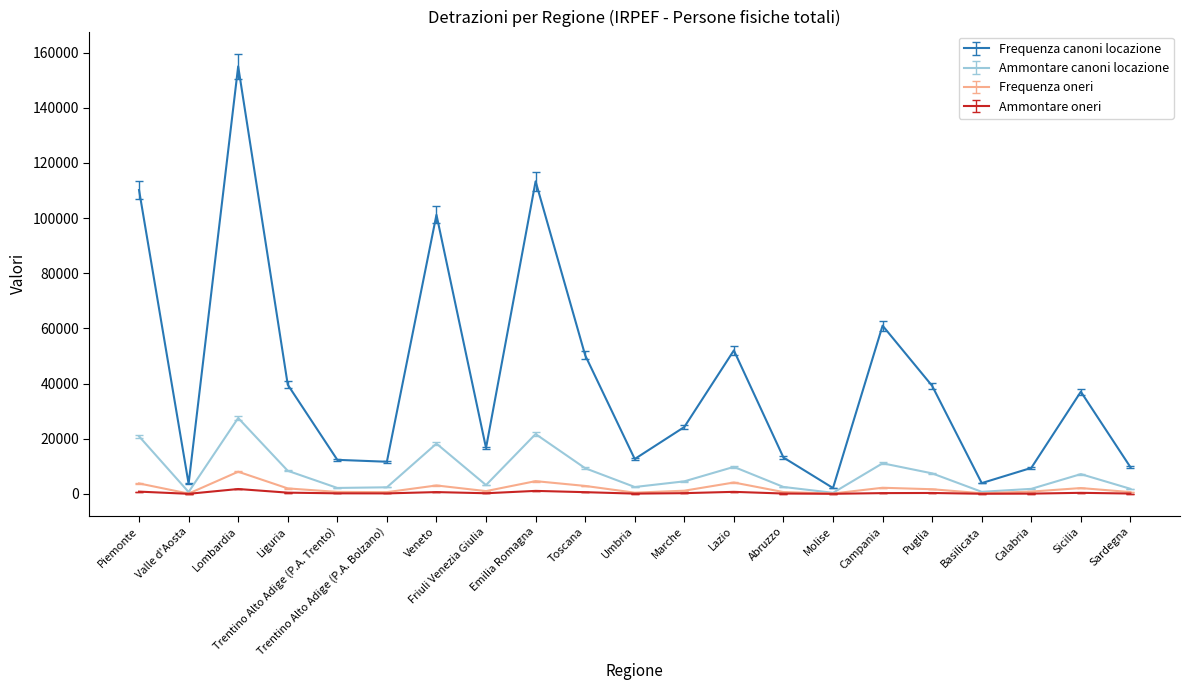

What is the difference between the maximum and minimum values in the Ammontare canoni locazione series?

27117